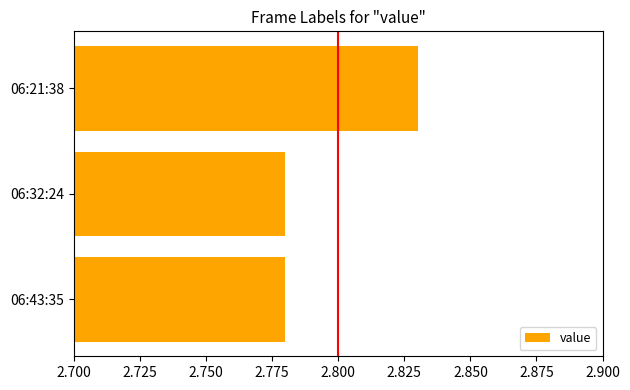

At which category does the chart reach its peak across all series?

06:21:38